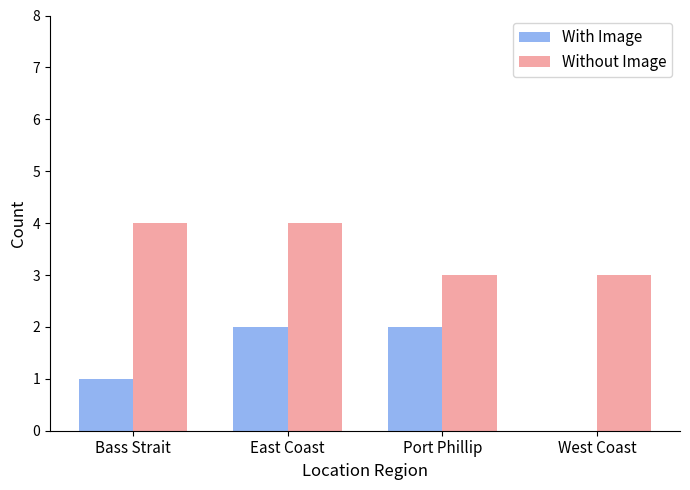

Is the value of With Image at West Coast greater than the value of Without Image at Port Phillip?

No